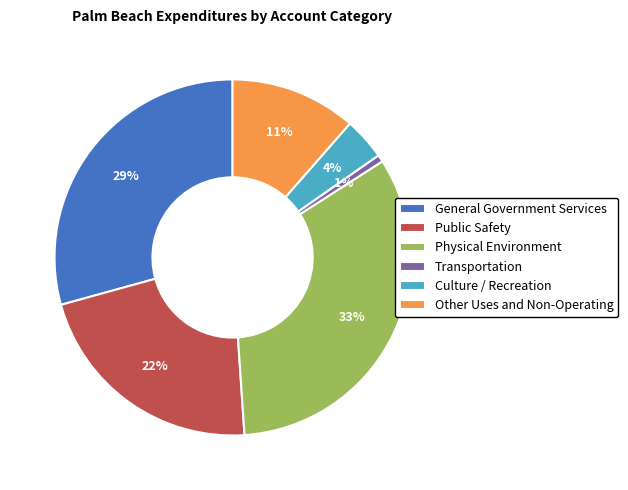

Between Culture / Recreation and General Government Services, which is larger?

General Government Services